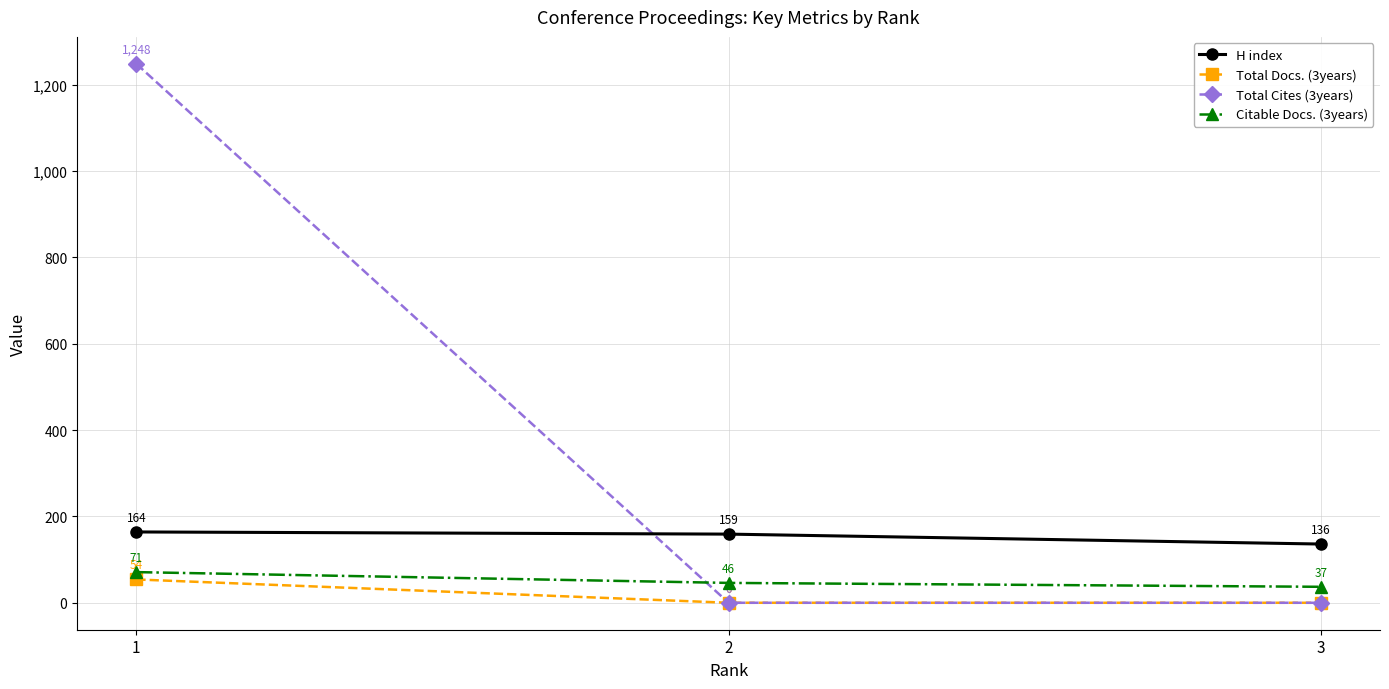

Rank the series by their maximum value, from lowest to highest.

Total Docs. (3years), Citable Docs. (3years), H index, Total Cites (3years)